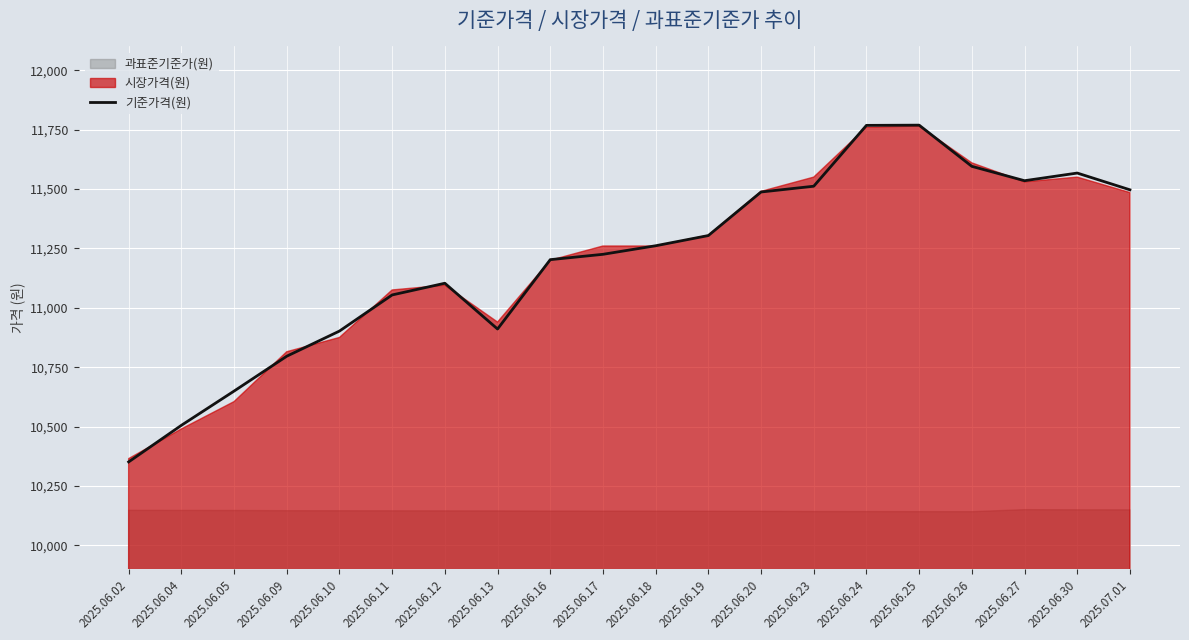

What is the maximum value shown in the chart?

11768.7